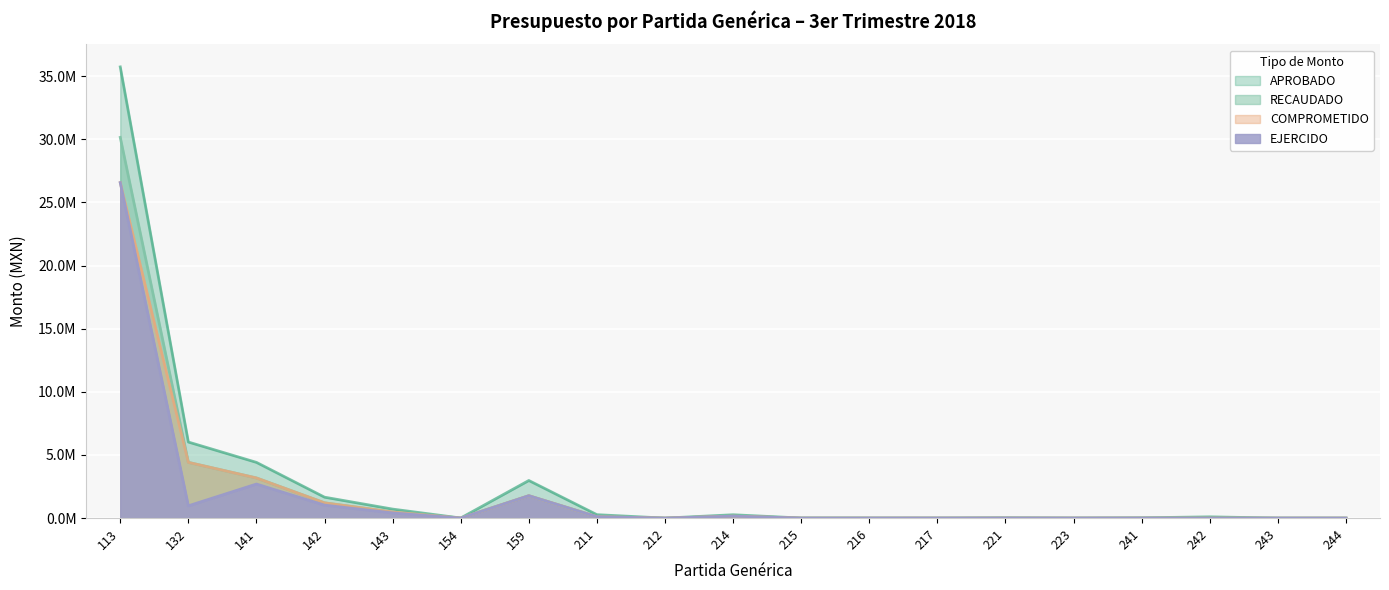

How many values in EJERCIDO are above zero?

14